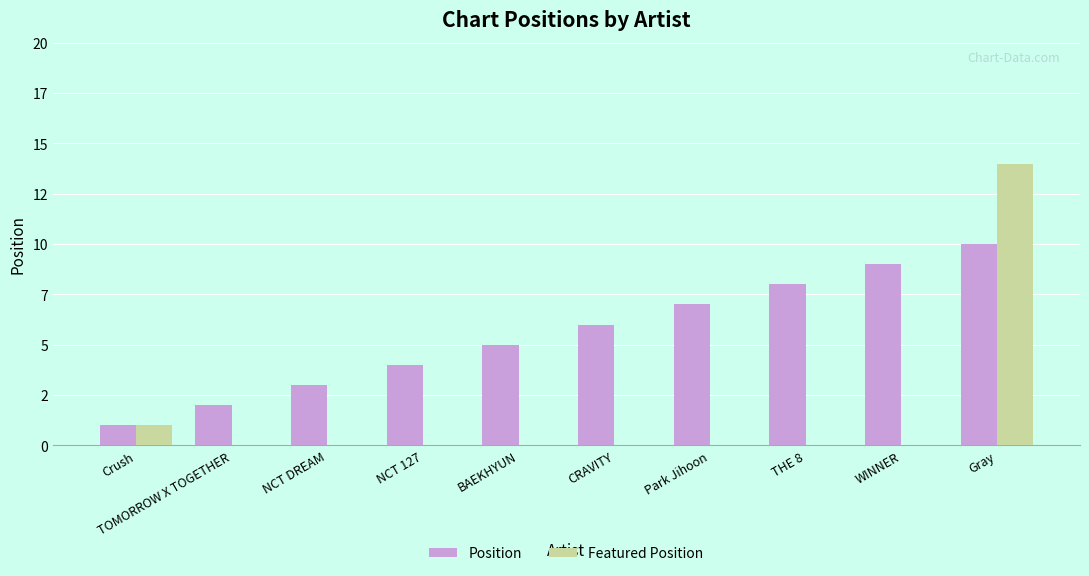

What is the label of the 10th bar from the right?

Crush